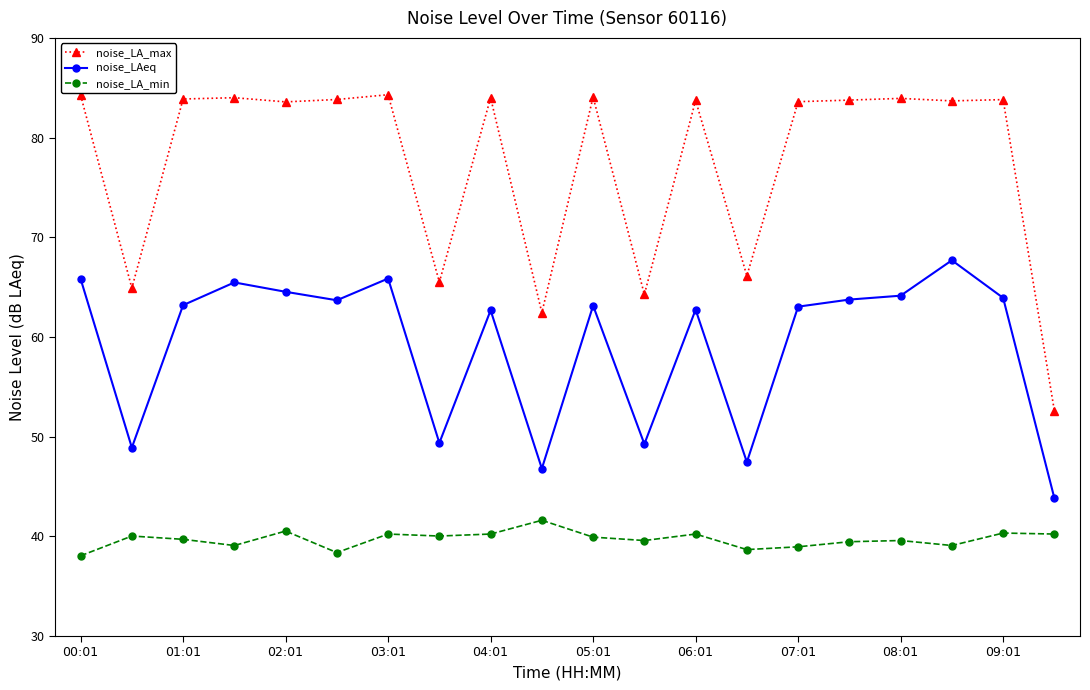

Rank the series by their maximum value, from highest to lowest.

noise_LA_max, noise_LAeq, noise_LA_min